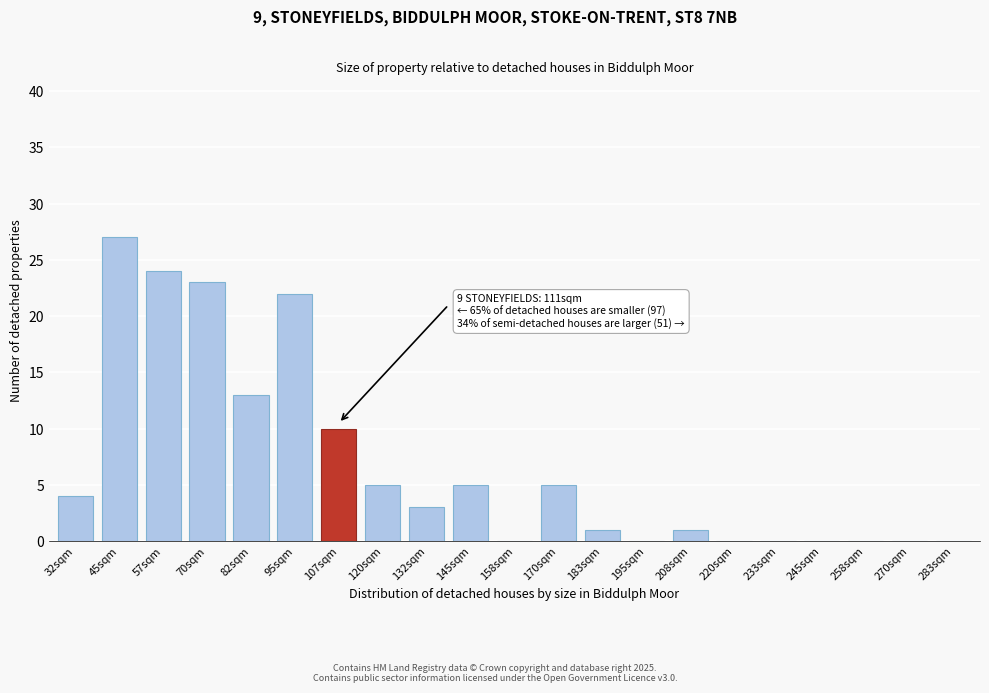

Reading left to right, what are all the values shown in this chart?

32sqm=4	45sqm=27	57sqm=24	70sqm=23	82sqm=13	95sqm=22	107sqm=10	120sqm=5	132sqm=3	145sqm=5	158sqm=0	170sqm=5	183sqm=1	195sqm=0	208sqm=1	220sqm=0	233sqm=0	245sqm=0	258sqm=0	270sqm=0	283sqm=0